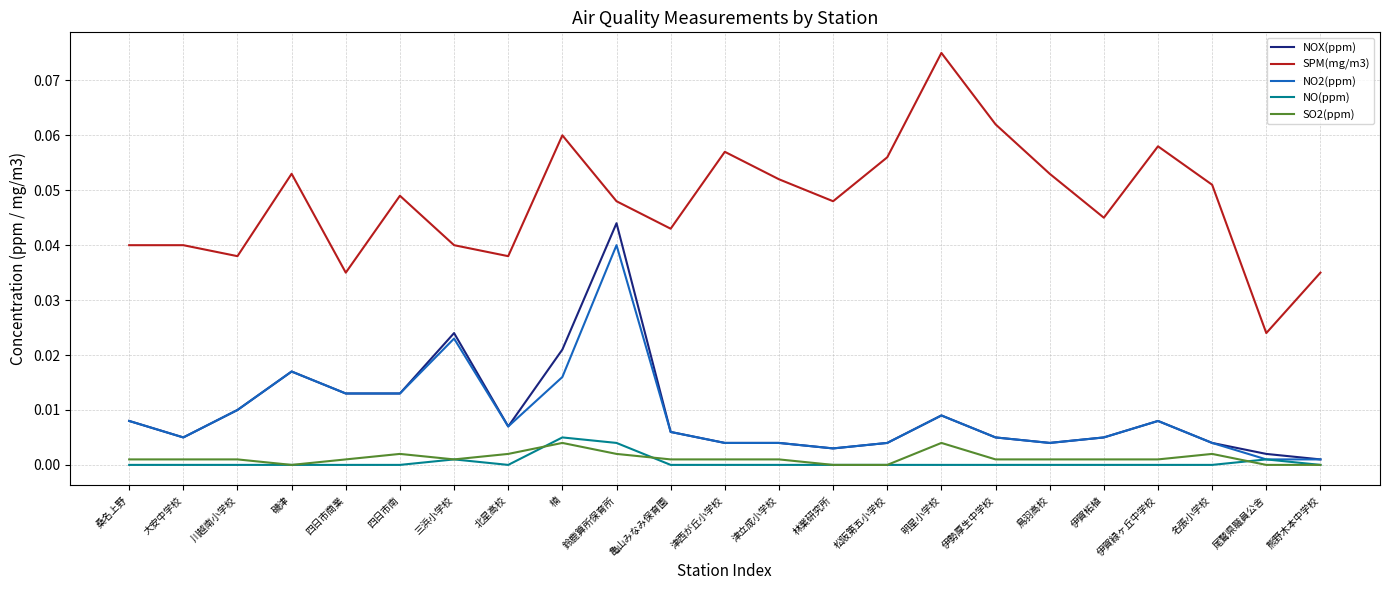

Which series has the largest range (max minus min)?

SPM(mg/m3)